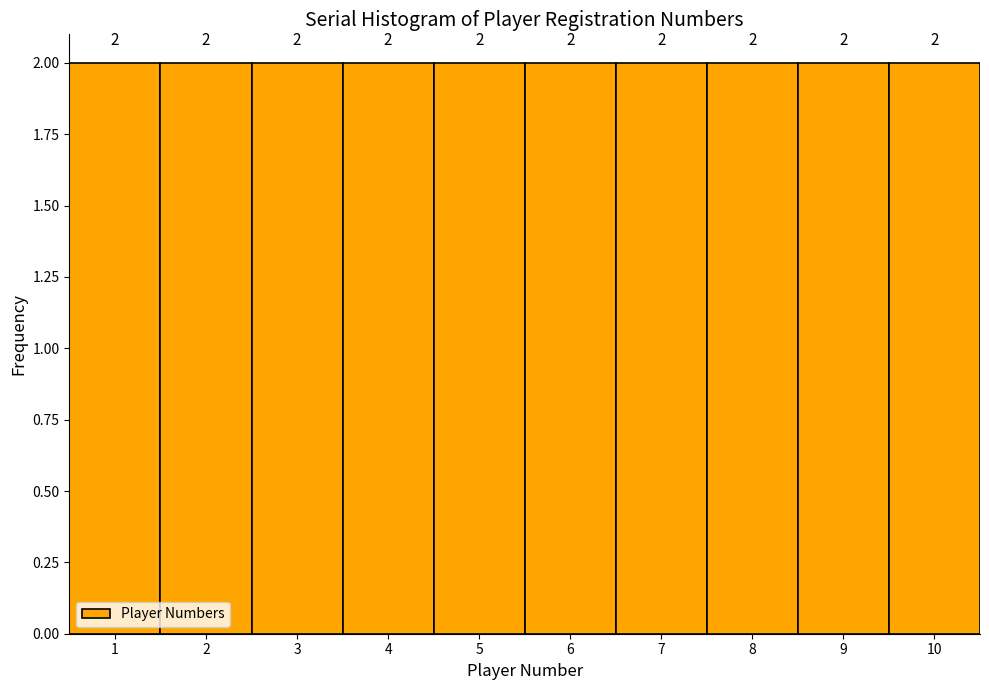

How tall is the bar that spans 7.5 to 8.5 on the x-axis?

2